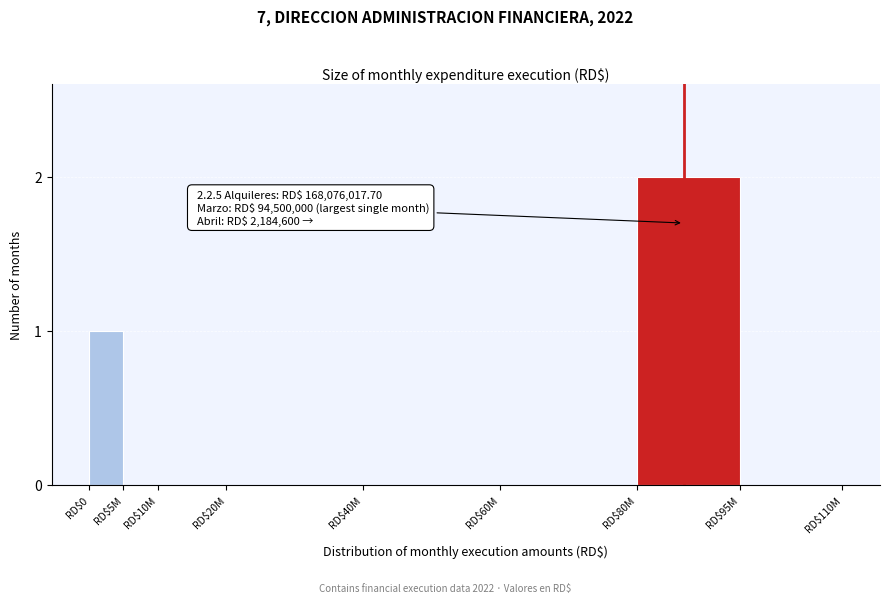

True or false: the data shows 3 at RD$80M.

False